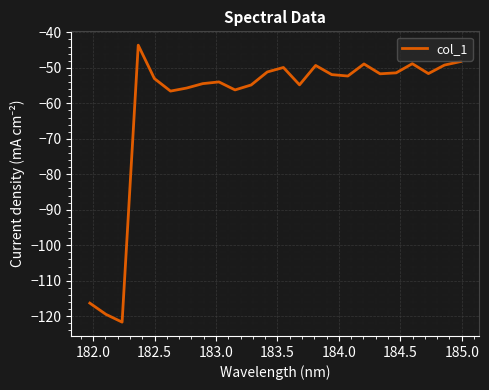

What is the greatest value displayed?

-43.6